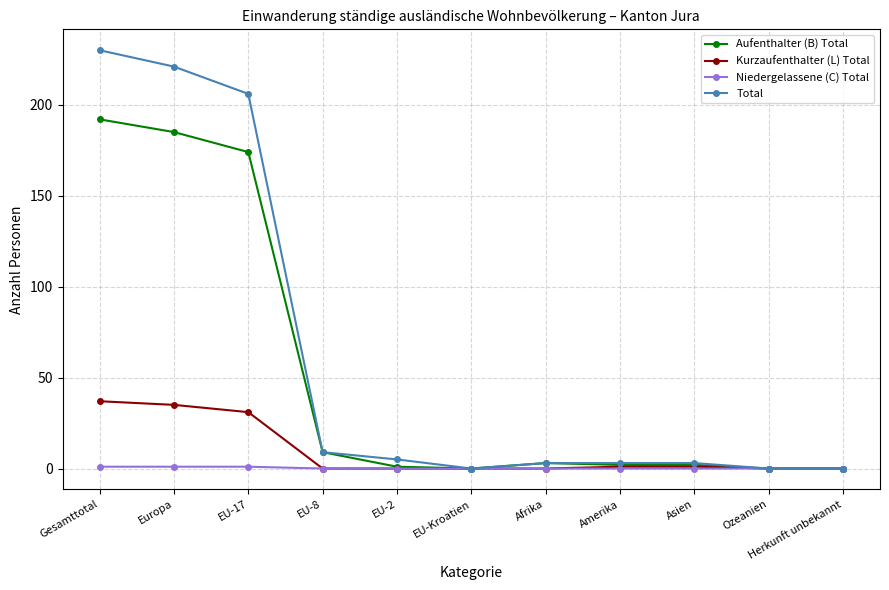

True or false: Total has a value of 230 at Gesamttotal.

True